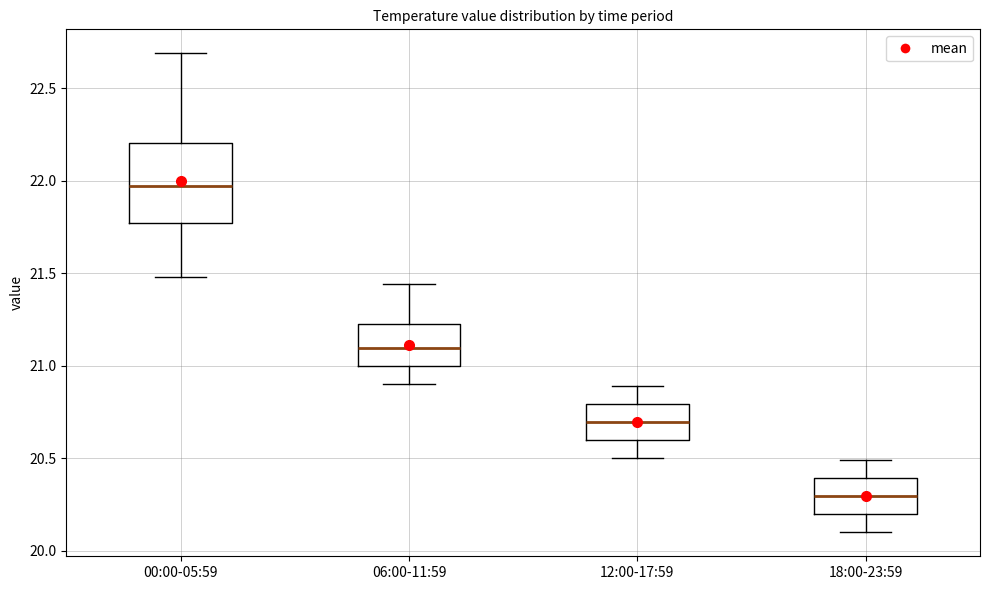

Which box's median line is the lowest?

18:00-23:59